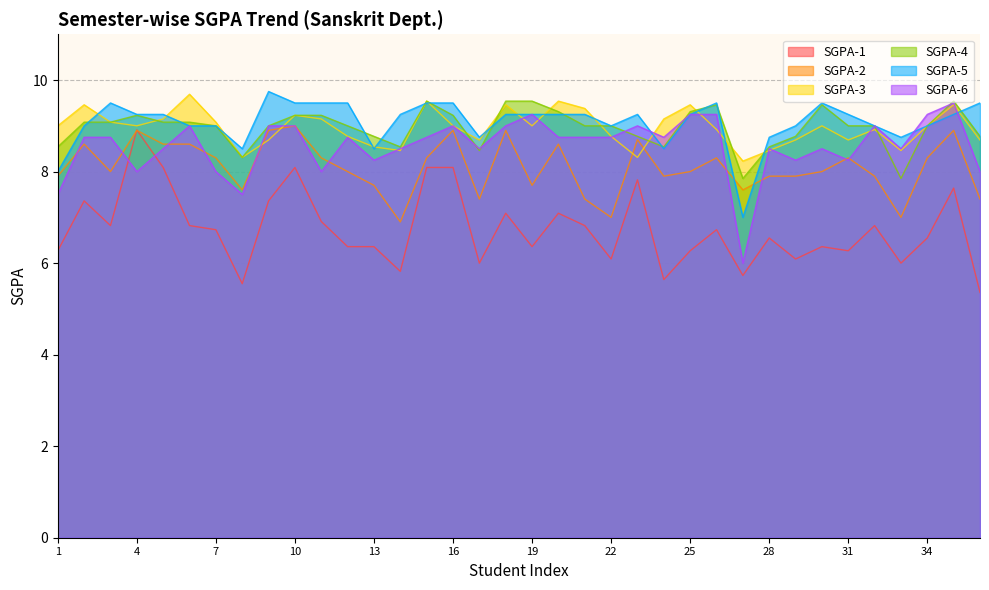

True or false: SGPA-4 has more than 0 points higher than both neighbors.

True